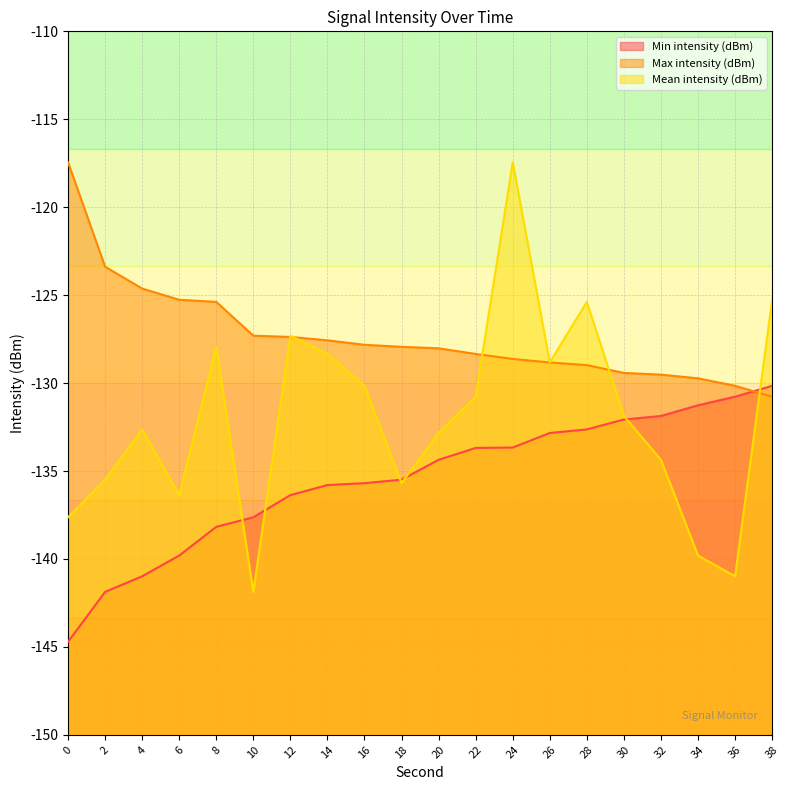

What is the value of the Mean intensity (dBm) point at the 10th from the left?

-135.7